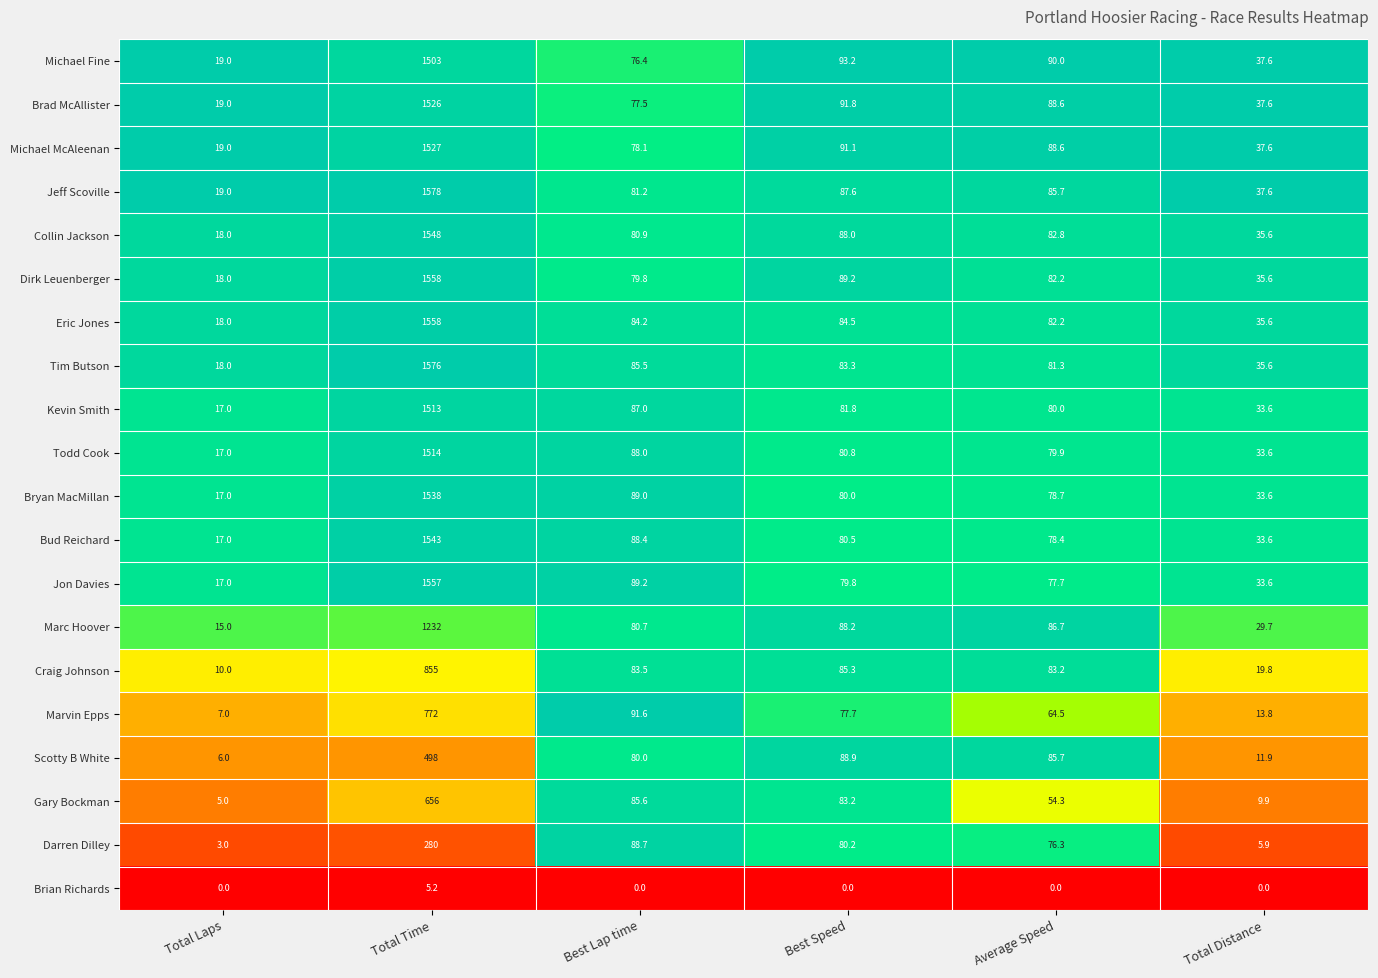

What is the sum of all Dirk Leuenberger values?

1862.8